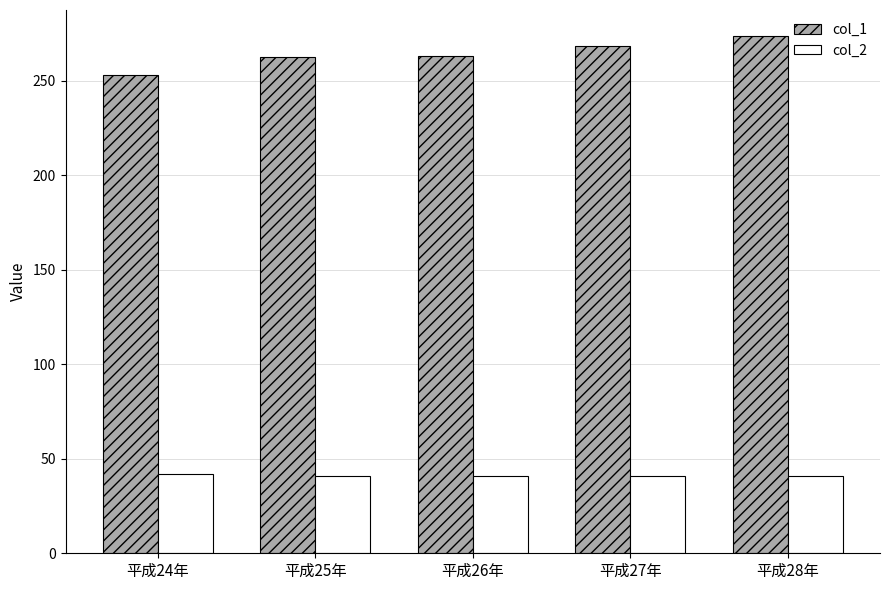

Rank the series by their maximum value, from highest to lowest.

col_1, col_2